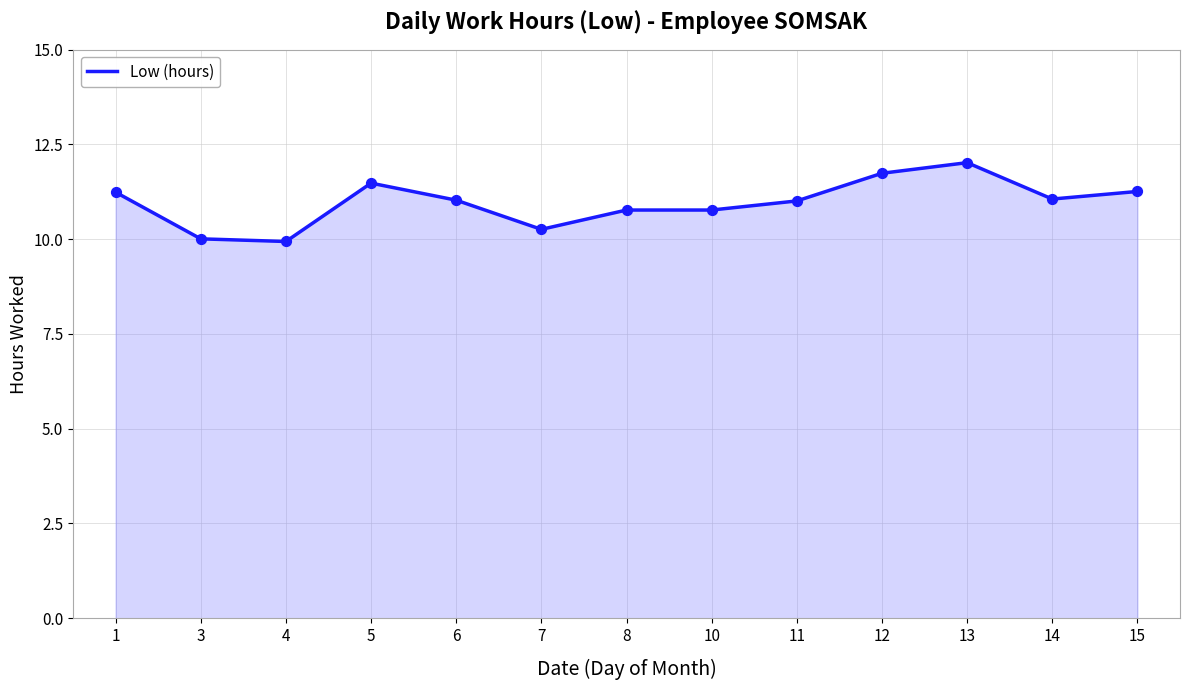

What is the ratio of the value at 13 to the value at 10?

1.1